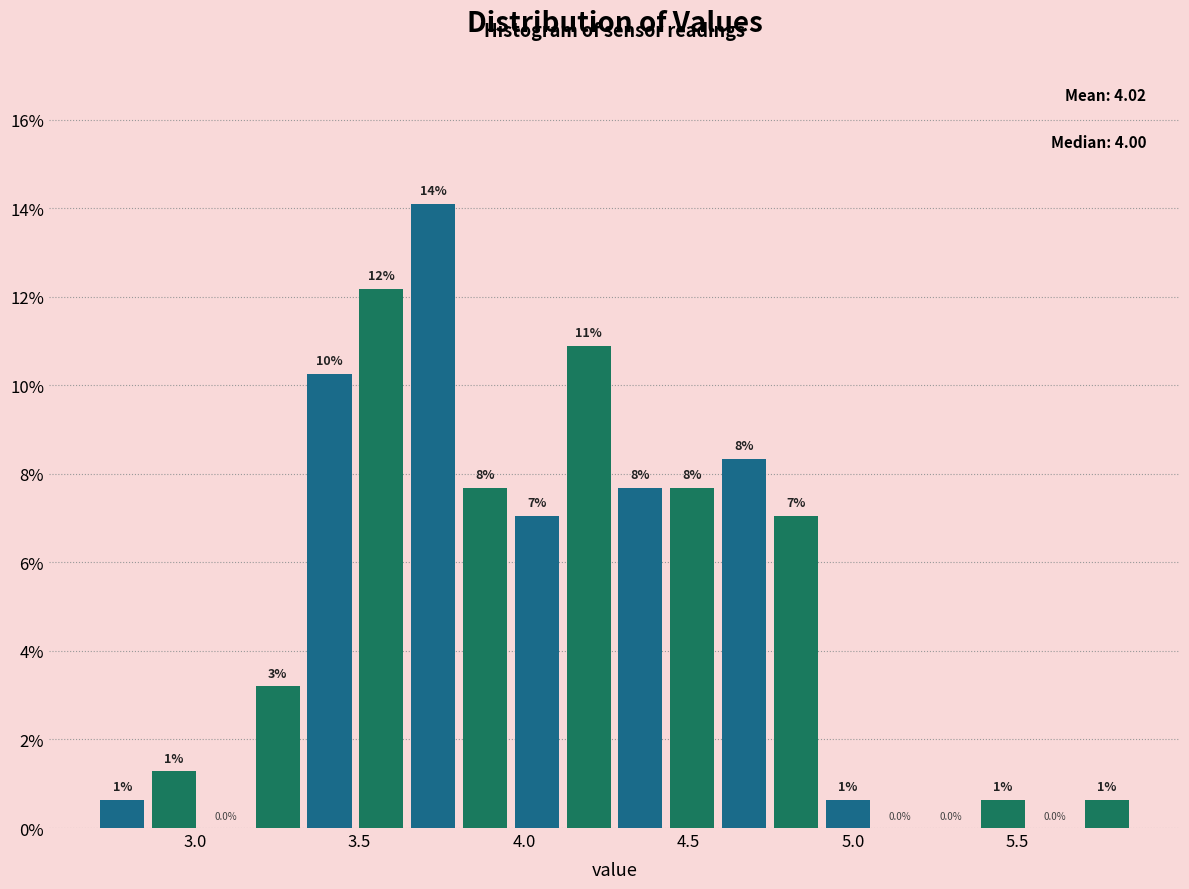

Around what value on the x-axis is the tallest bar? Give the approximate position of its centre, as read against the axis.

3.70